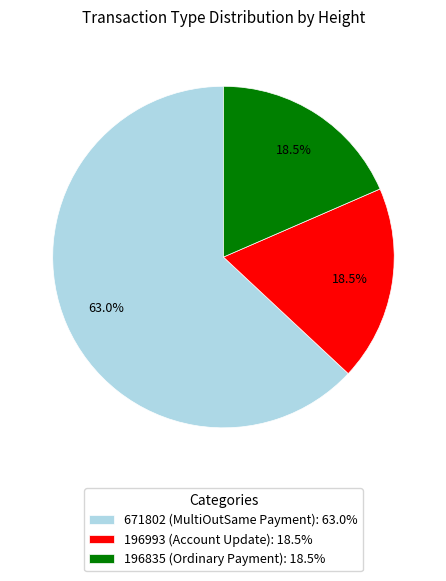

What is the majority slice?

671802 (MultiOutSame Payment)